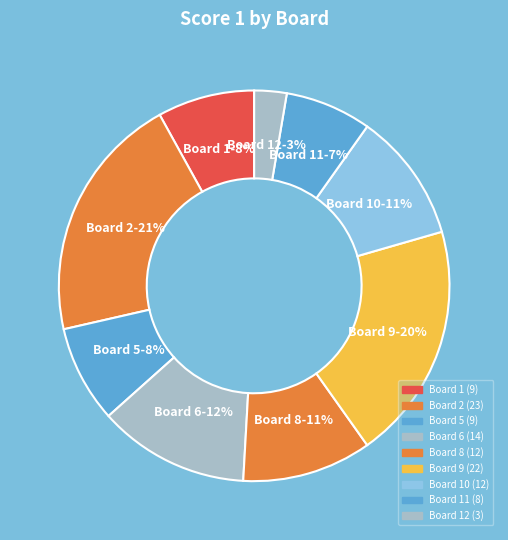

Which slice is the largest?

2